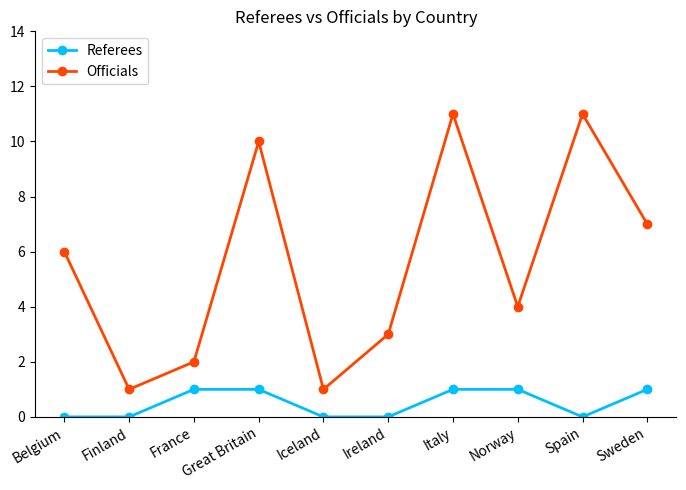

How many values in the Officials series are below 6?

5